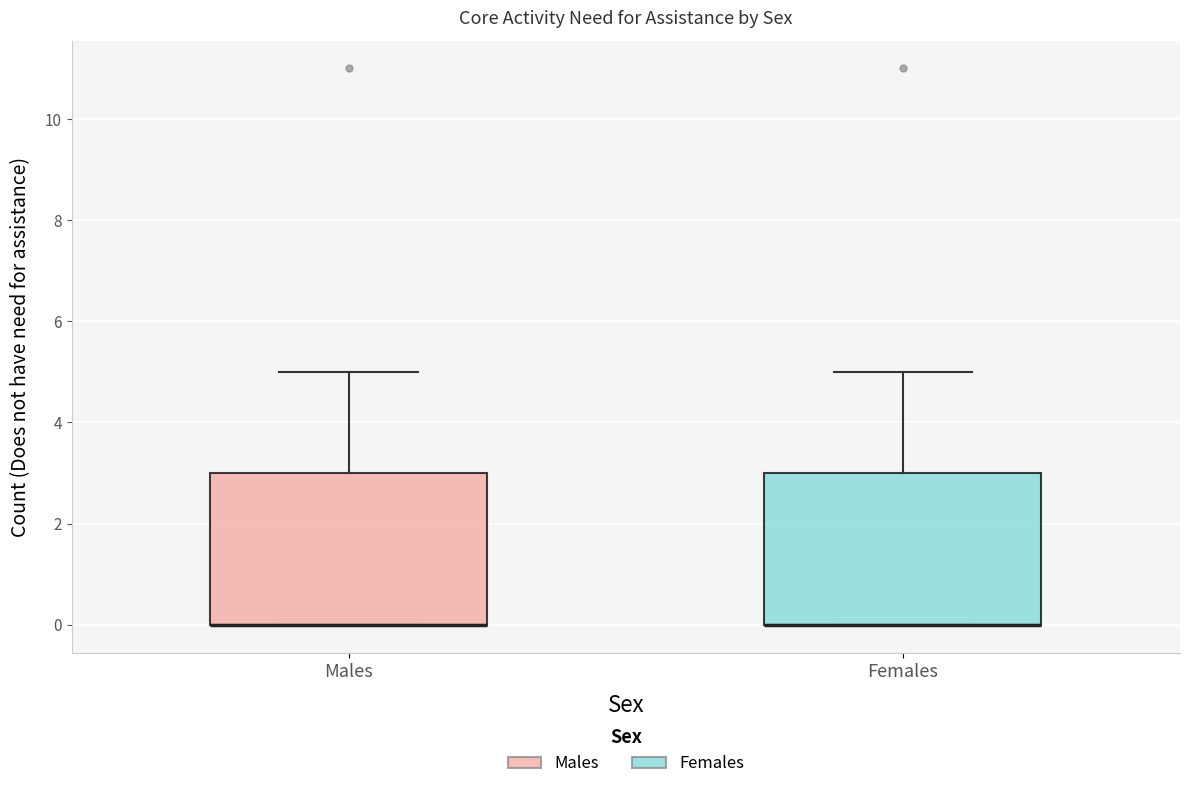

Reading left to right, read every box against the y-axis: the position of its median line, the range the box covers, and the ends of its whiskers. The values are not printed on the chart, so give them approximately, as read against the axis.

Males: median 0 (drawn on the box's lower edge), box 0 to 3, whiskers 0 to 5
Females: median 0 (drawn on the box's lower edge), box 0 to 3, whiskers 0 to 5